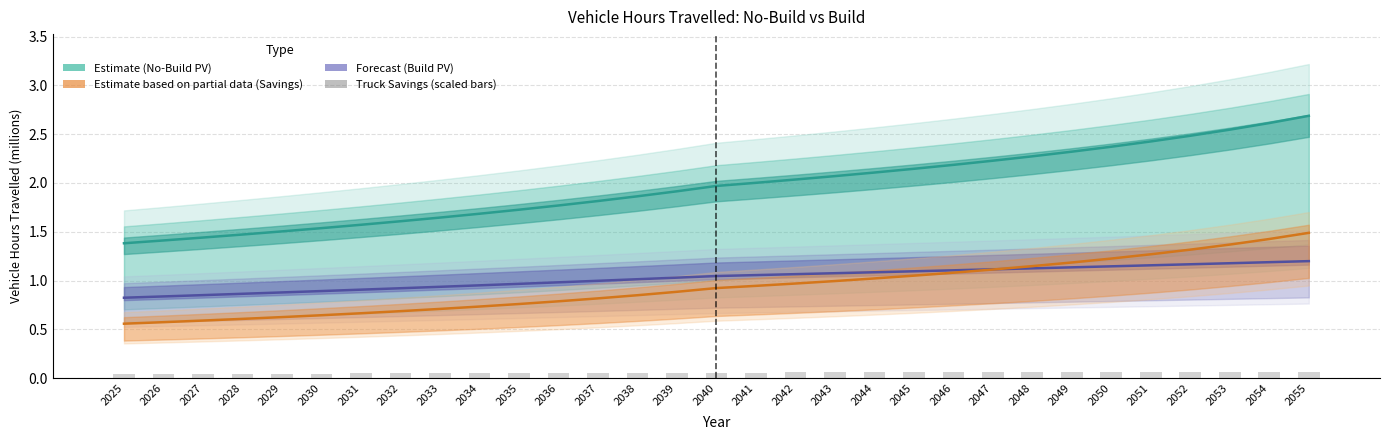

The chart shows a value of 0.0 at 2033. True or false?

True